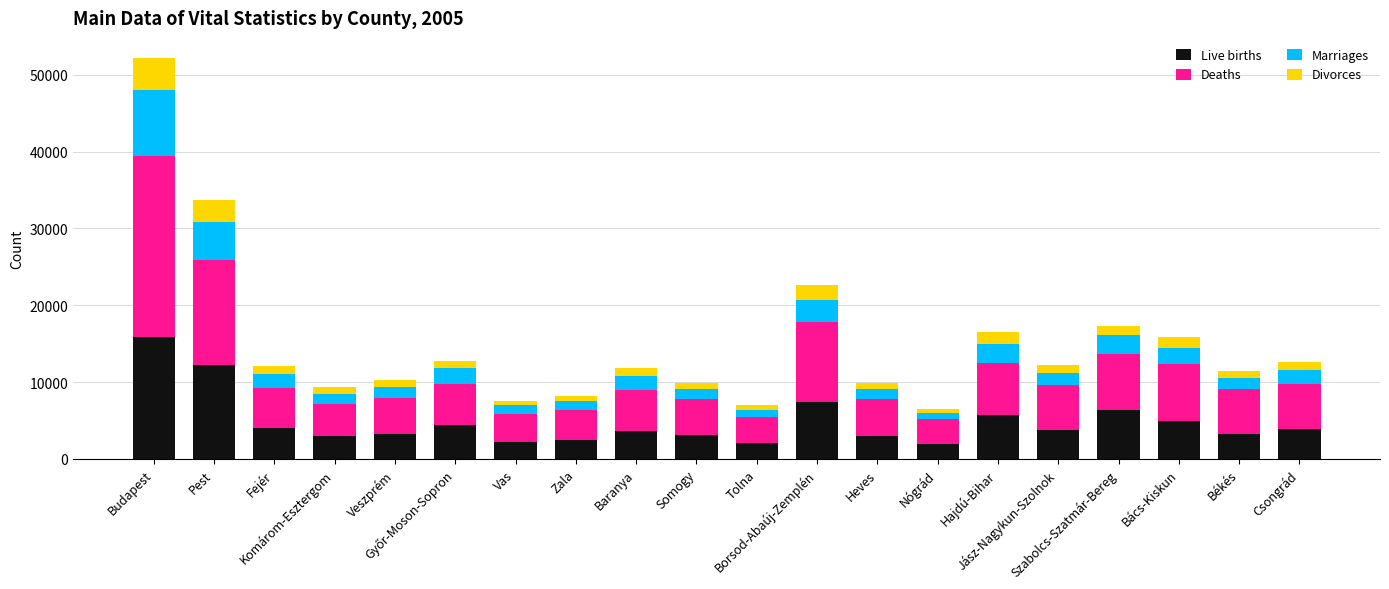

What is the highest value of the Live births series?

15911